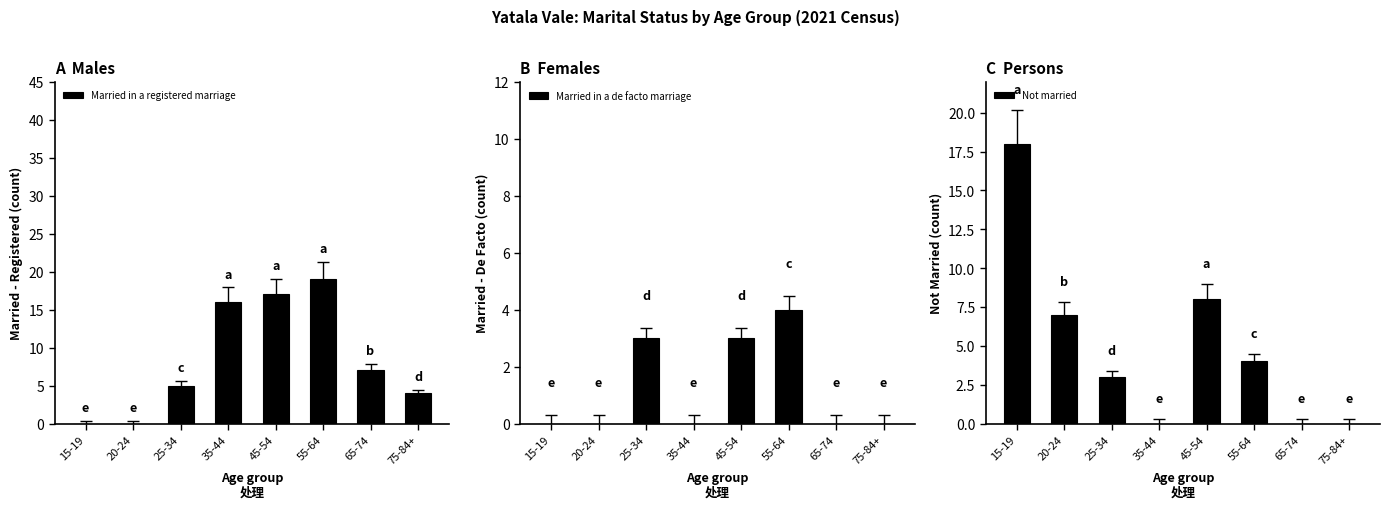

List the series in order of their peak value, lowest first.

Married in a de facto marriage, Not married, Married in a registered marriage